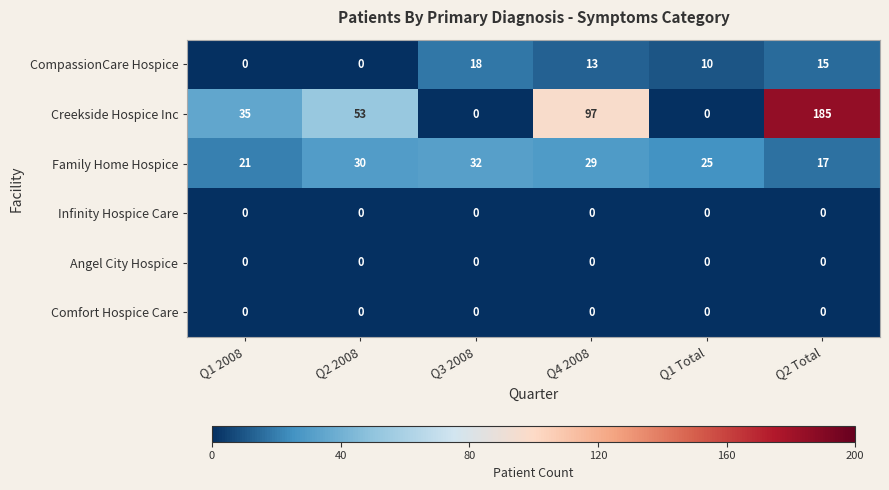

Count the number of data series in this chart.

6